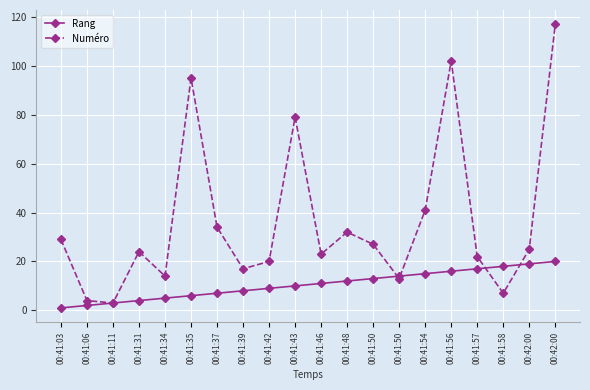

What is the average value of the Rang series?

10